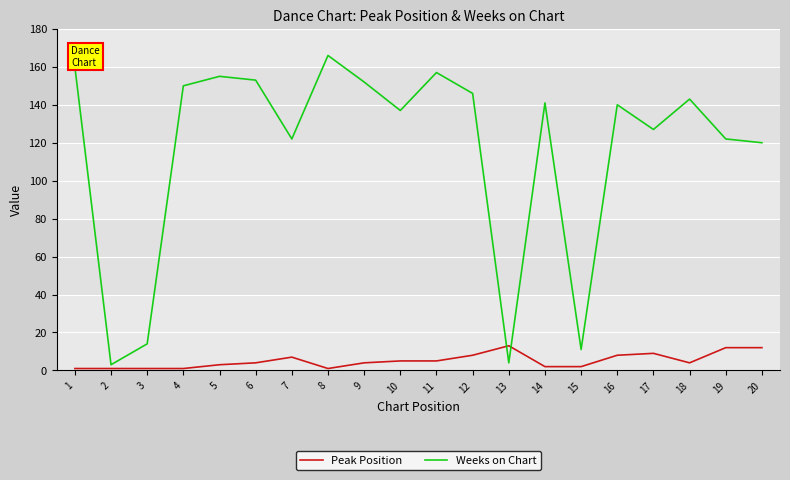

True or false: Peak Position and Weeks on Chart cross at least once.

True